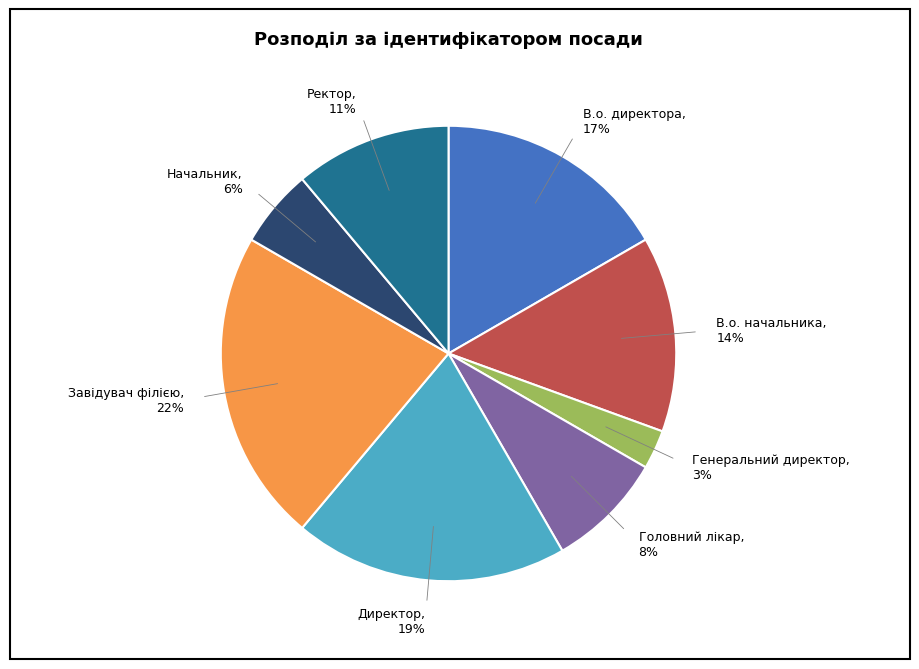

To the nearest percent, what is the combined percentage of Начальник and В.о. начальника?

19%